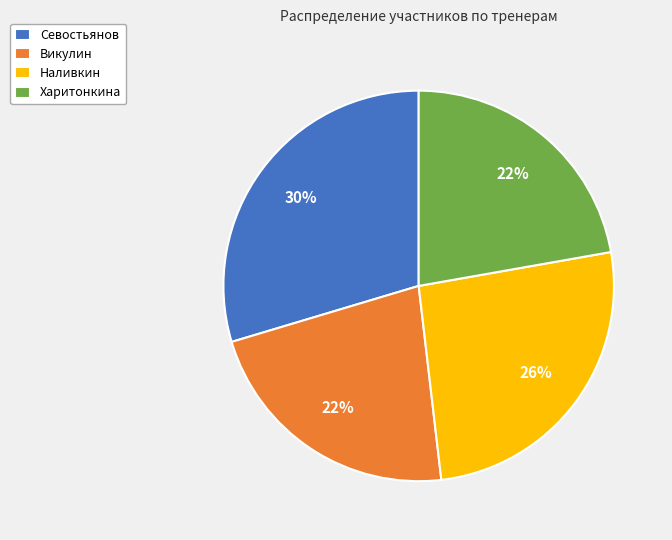

Which slice is the largest?

Севостьянов